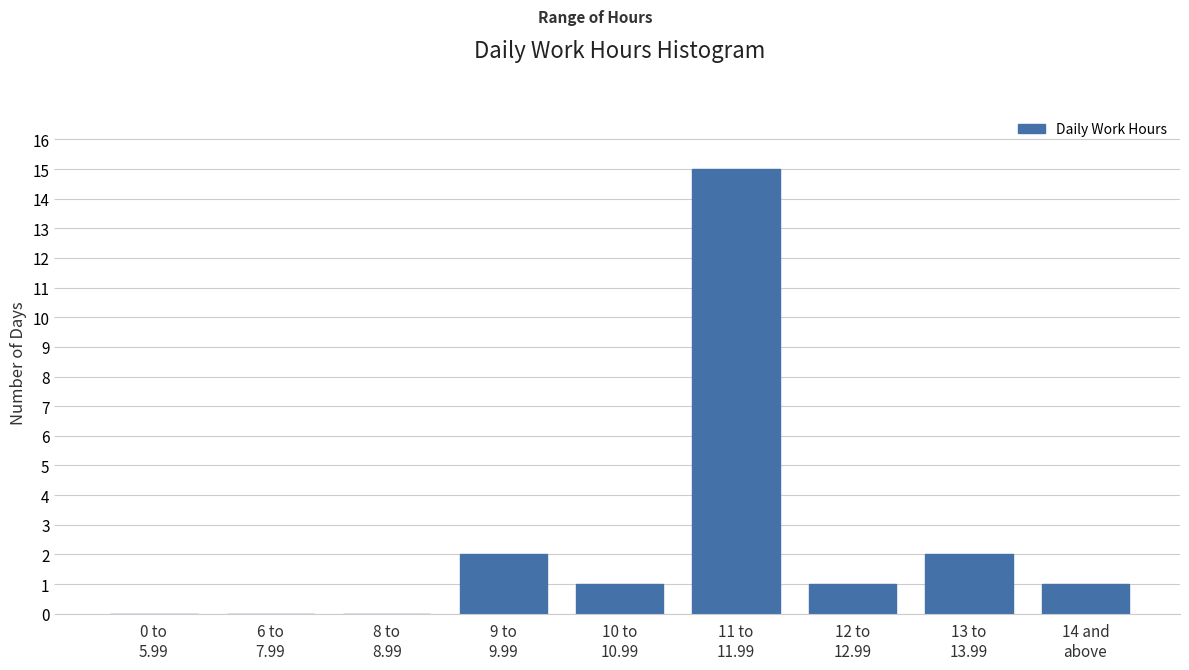

What is the greatest value displayed?

15